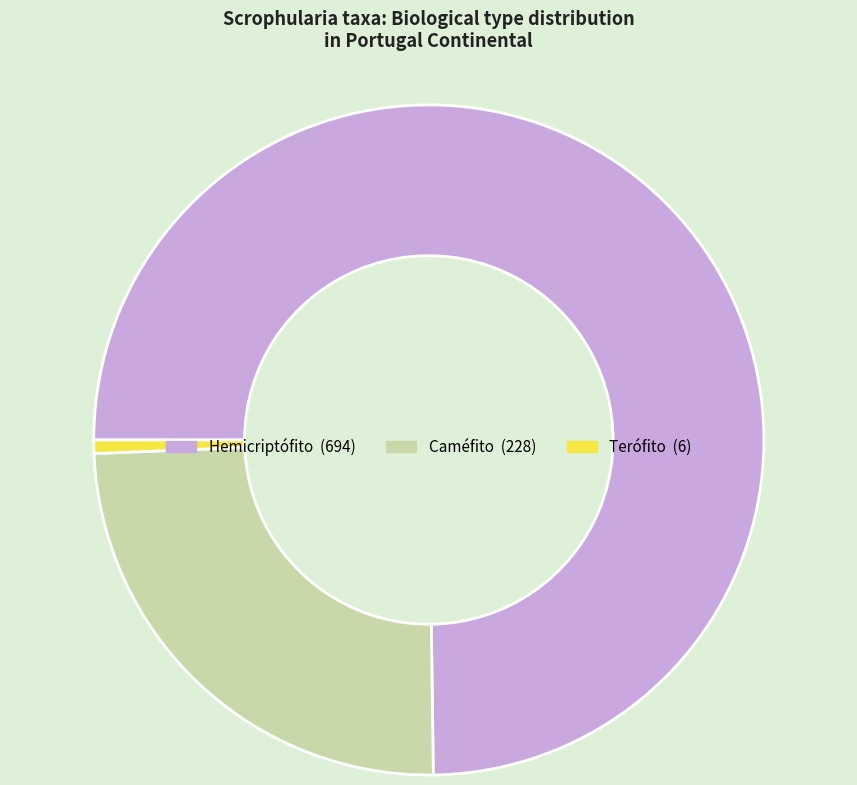

Does any single category account for the majority?

Yes